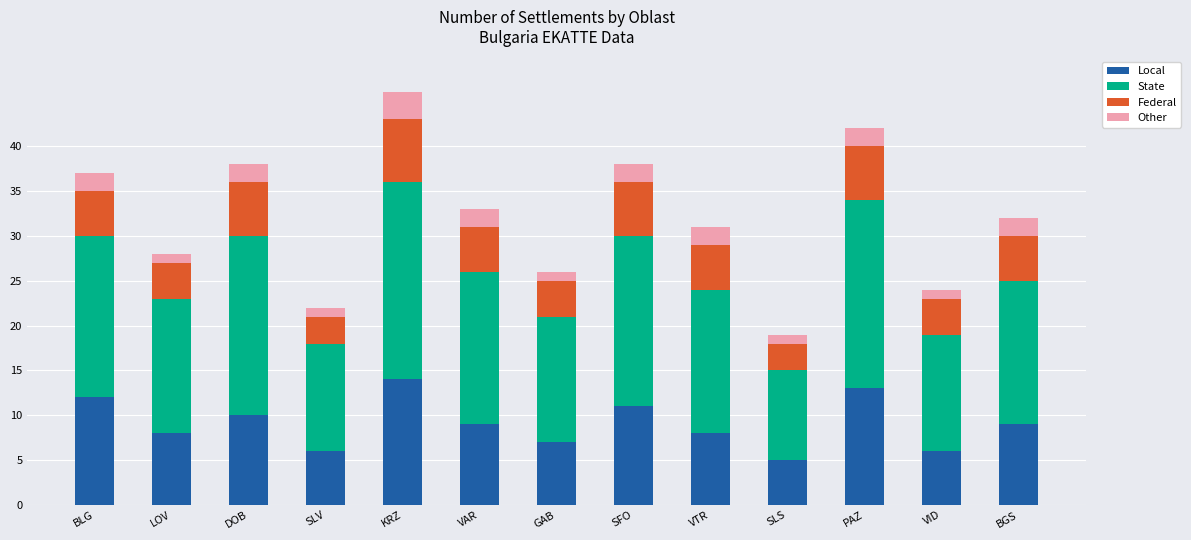

At which category is the sum across all series the highest?

KRZ